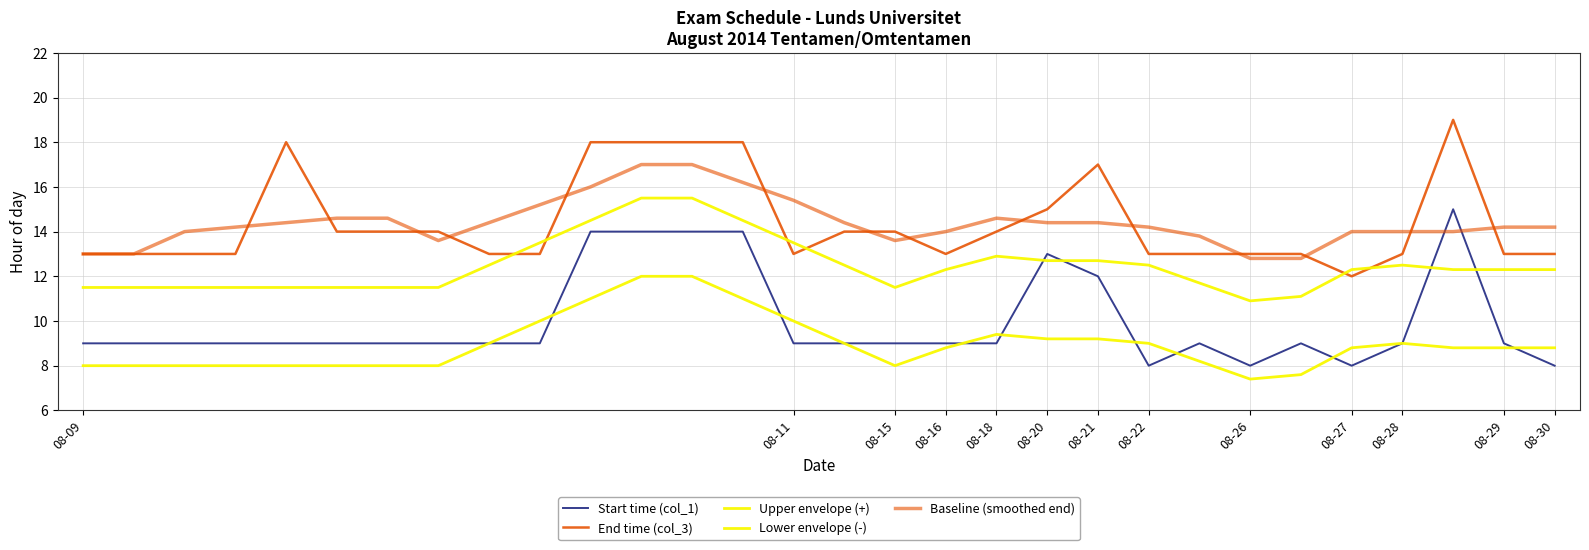

Is this an area chart (filled region under the line)?

No